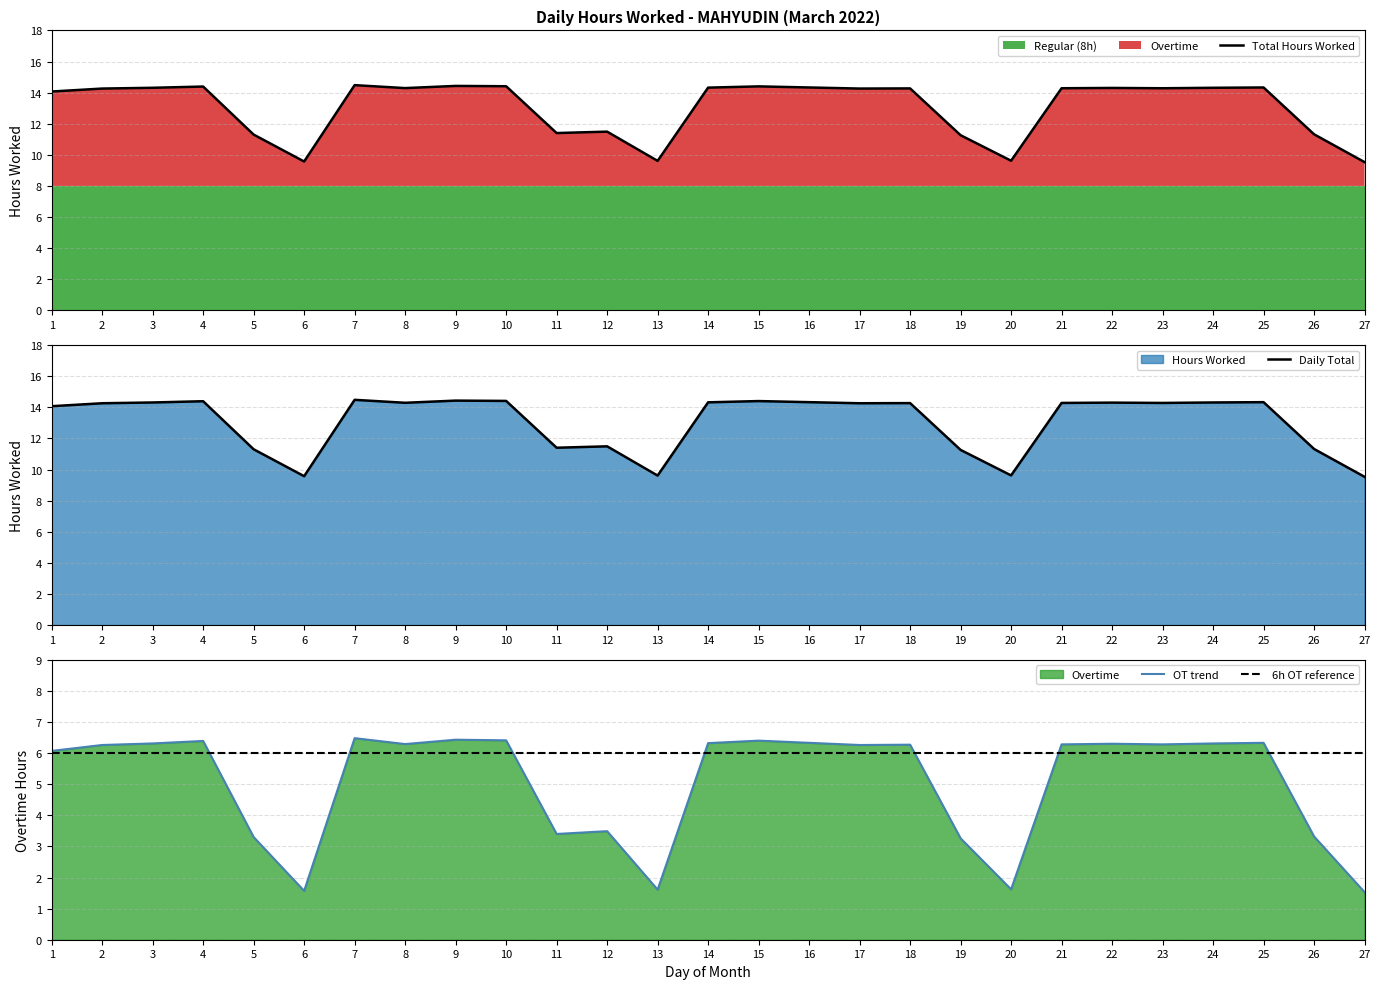

The Total Hours Worked series shows 19.1 at 15. True or false?

False